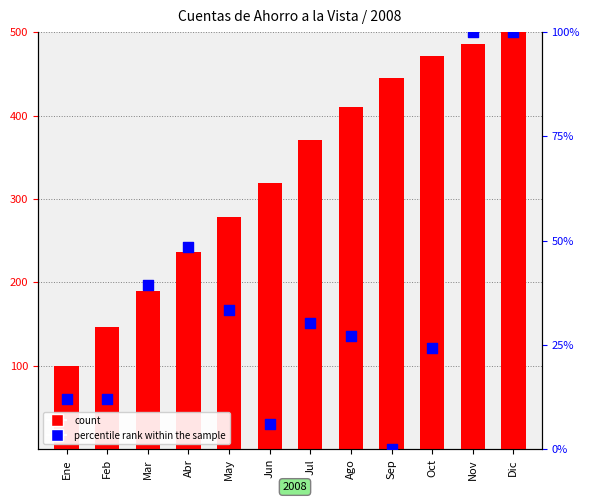

What are all the series names shown in the legend?

count, percentile rank within the sample